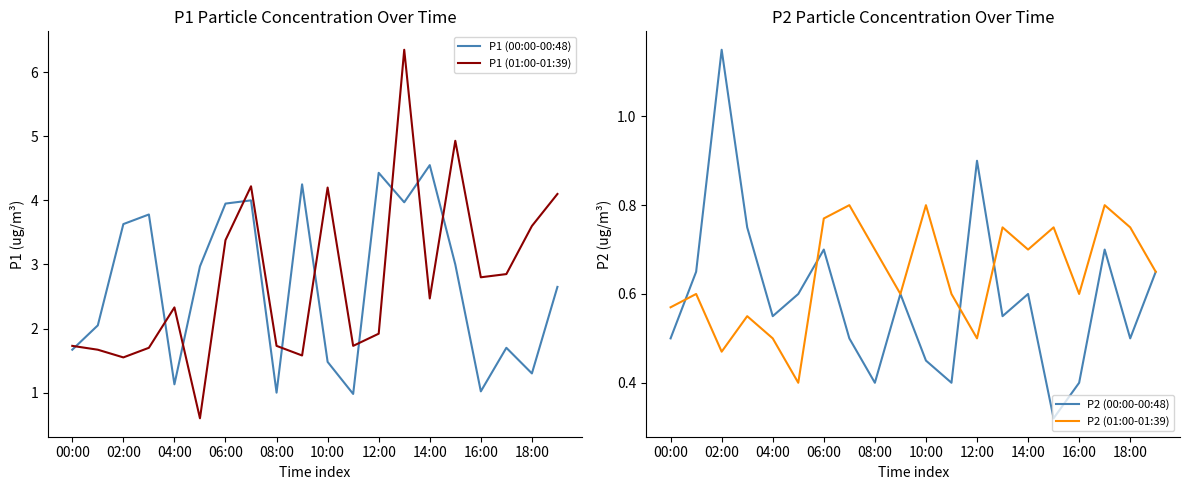

The P2 (00:00-00:48) series shows 0.9 at 12:00. True or false?

True